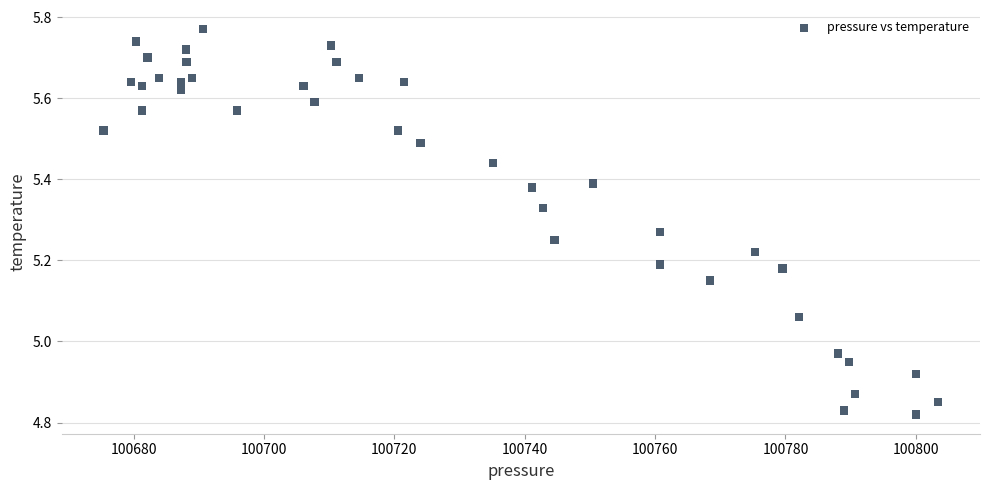

What is the range of X values (max minus min)?

128.1